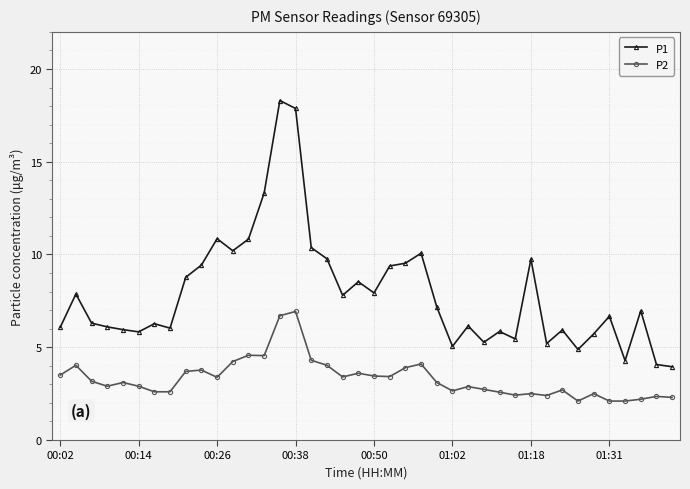

What is the value of the P1 point at the 15th from the left?

18.3